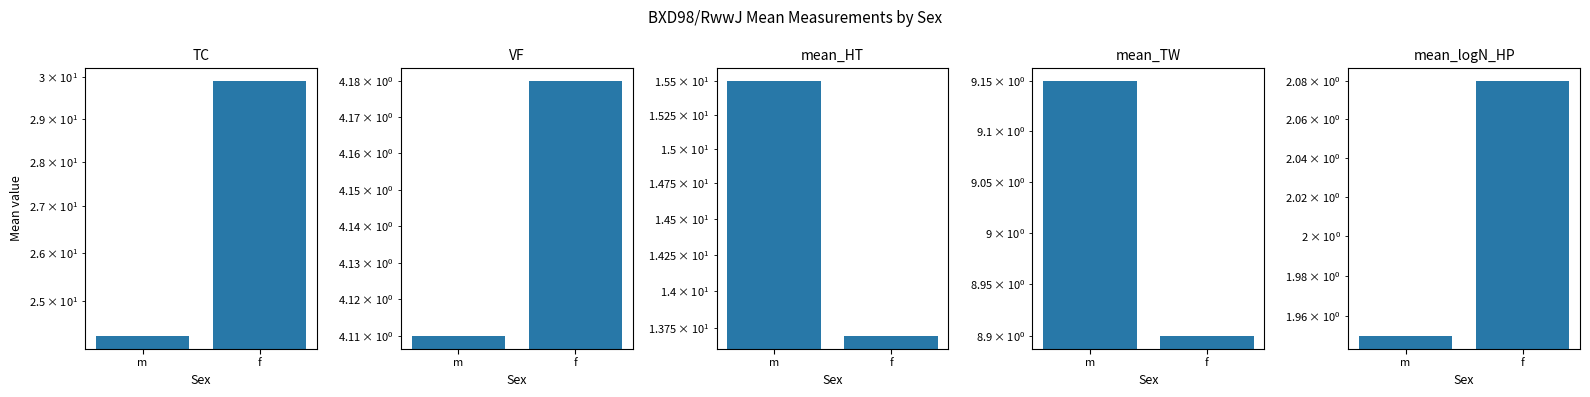

Reading left to right, transcribe all the data shown in this chart.

TC: m=24.3	f=29.9
VF: m=4.1	f=4.2
mean_HT: m=15.5	f=13.7
mean_TW: m=9.2	f=8.9
mean_logN_HP: m=1.9	f=2.1